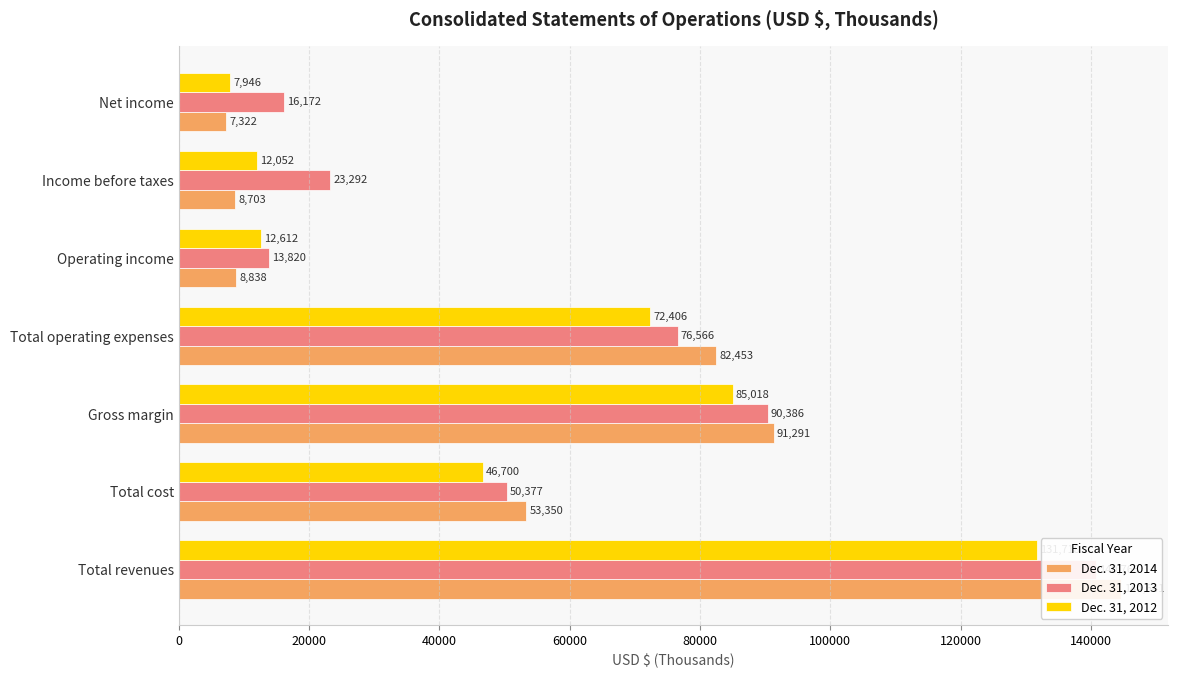

Between Total cost and Income before taxes, which series saw the biggest shift?

Dec. 31, 2014